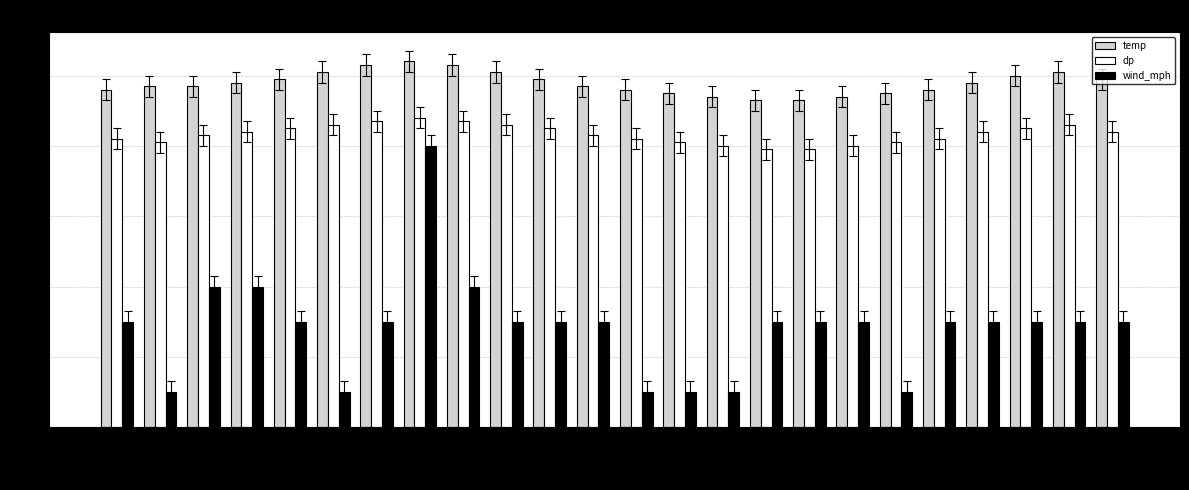

Which series has the largest range (max minus min)?

wind_mph